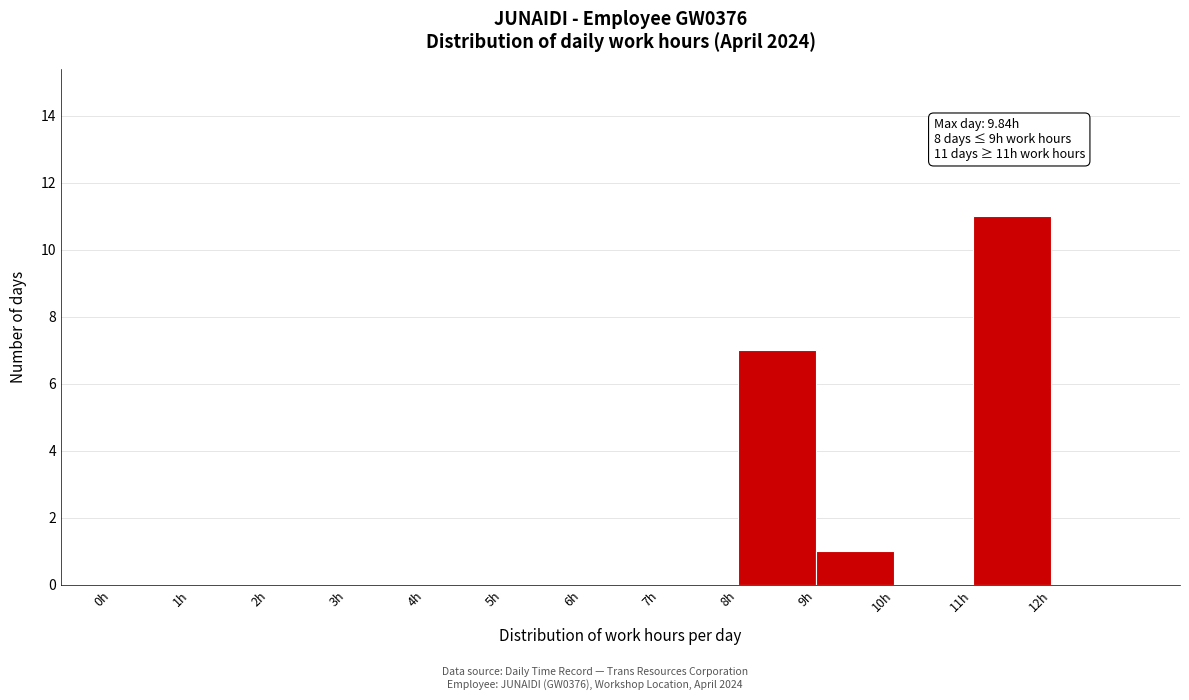

Over which range of the x-axis is the bar tallest?

11 to 12